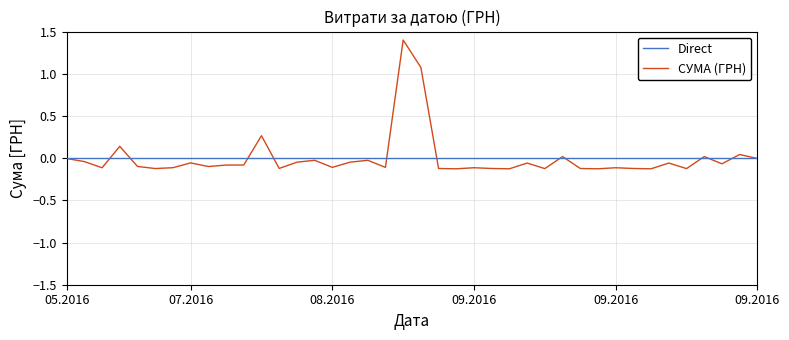

List the series in order of their peak value, lowest first.

Direct, СУМА (ГРН)